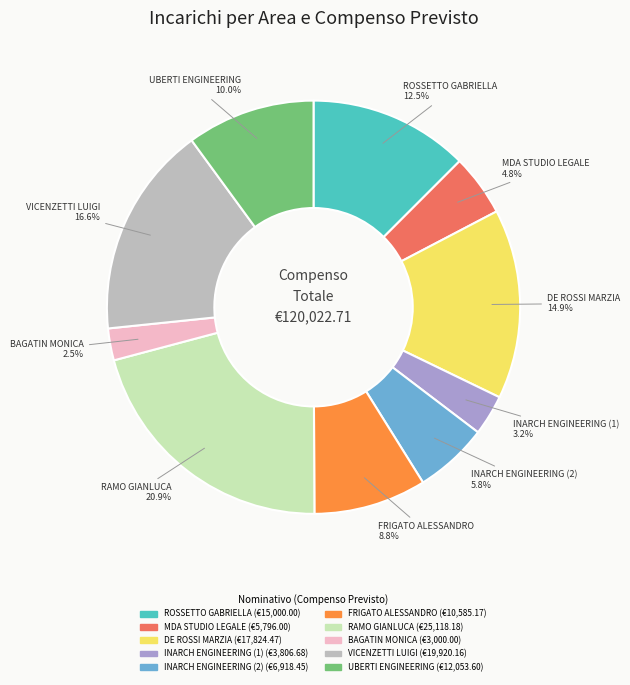

Which has a higher value, MDA STUDIO LEGALE or BAGATIN MONICA?

MDA STUDIO LEGALE